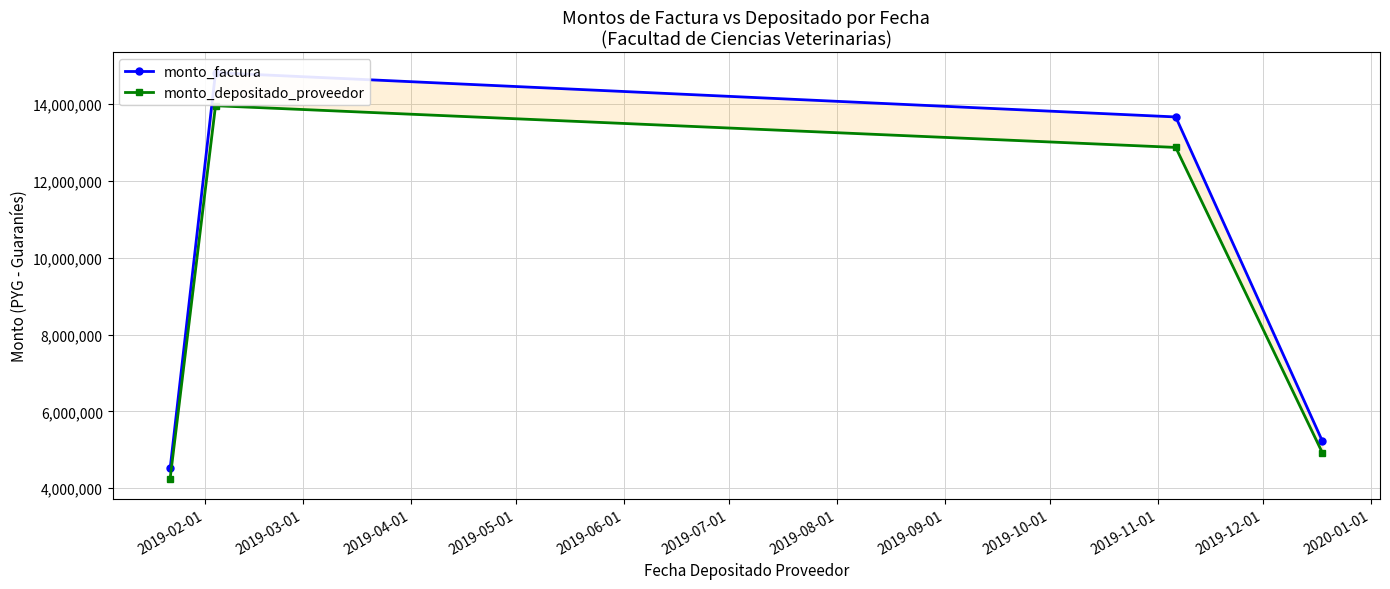

Between 2019-03-01 and 2019-04-01, which series saw the biggest shift?

monto_factura